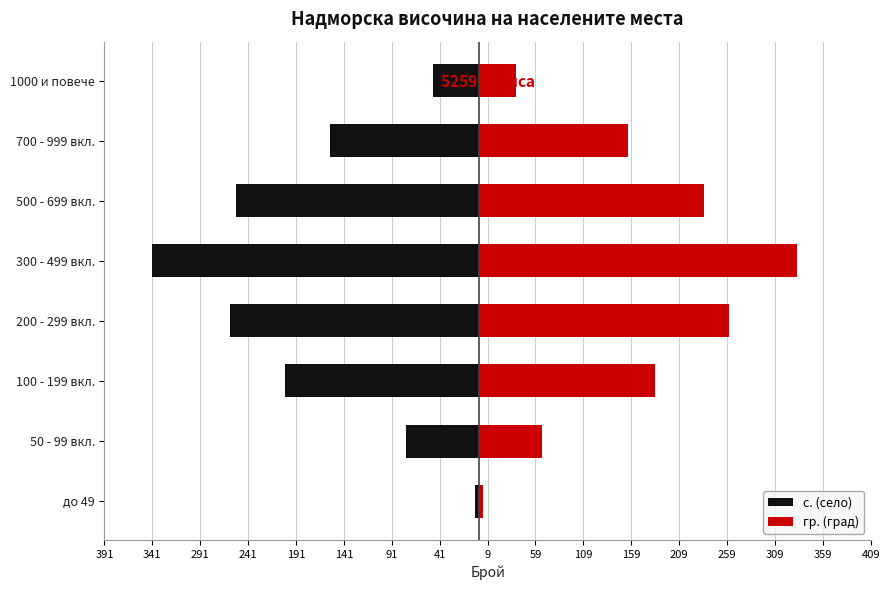

How many bars are there in total?

16